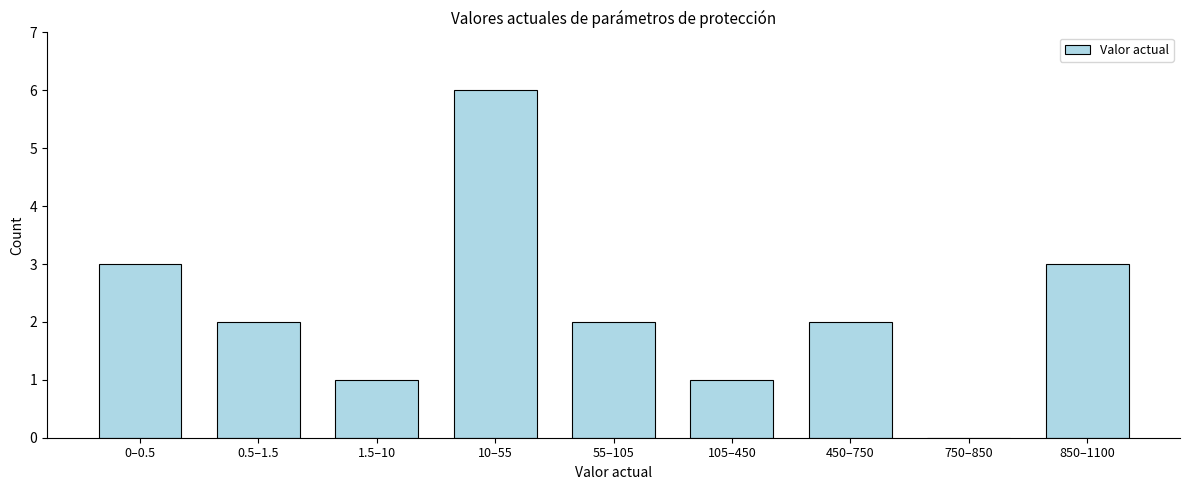

Reading right to left, transcribe all the data shown in this chart.

850–1100=3	750–850=0	450–750=2	105–450=1	55–105=2	10–55=6	1.5–10=1	0.5–1.5=2	0–0.5=3